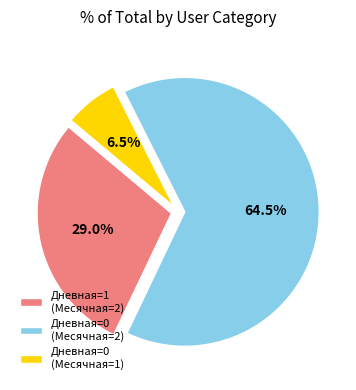

What is the smallest slice in the pie chart?

Дневная=0 (Месячная=1)